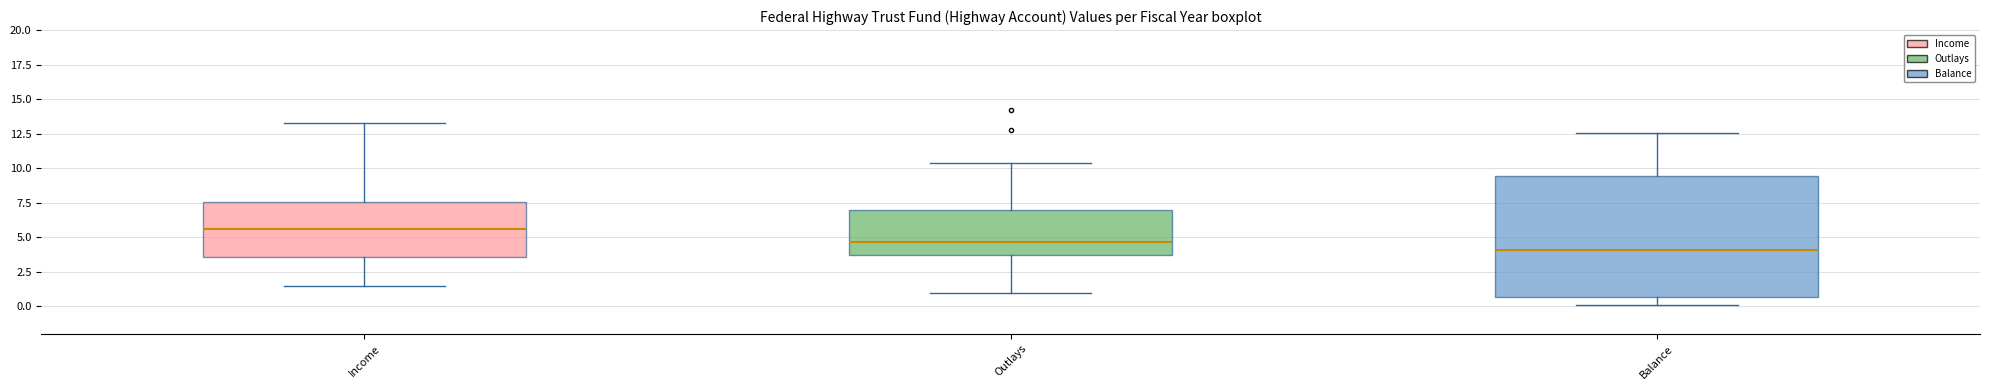

Which box's median line is the highest?

Income